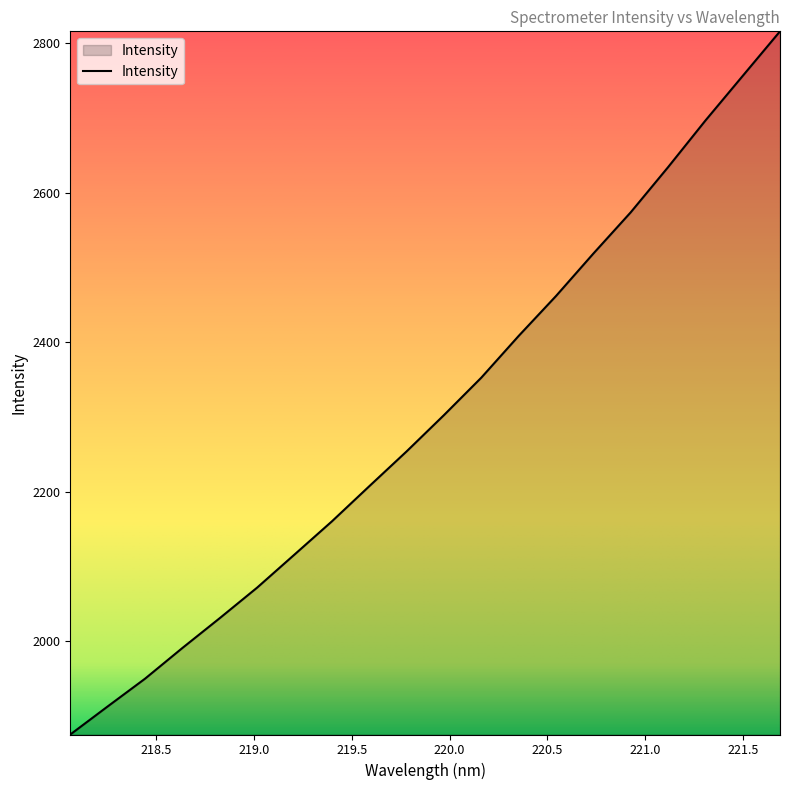

What is the smallest value displayed?

1875.6